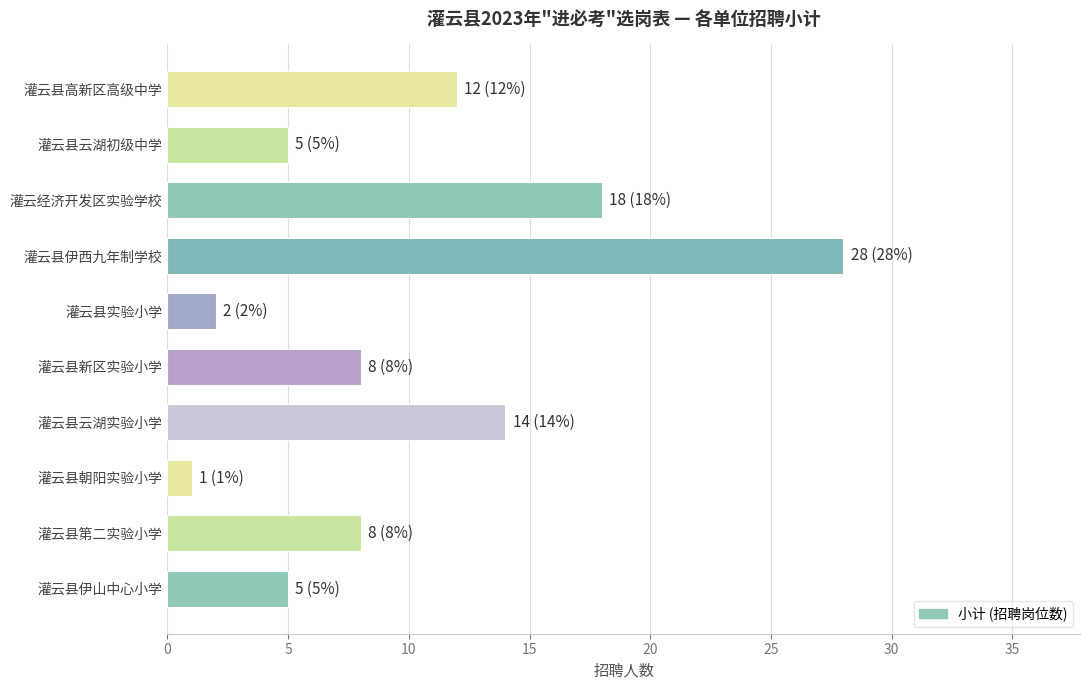

How many series are shown in this chart?

1